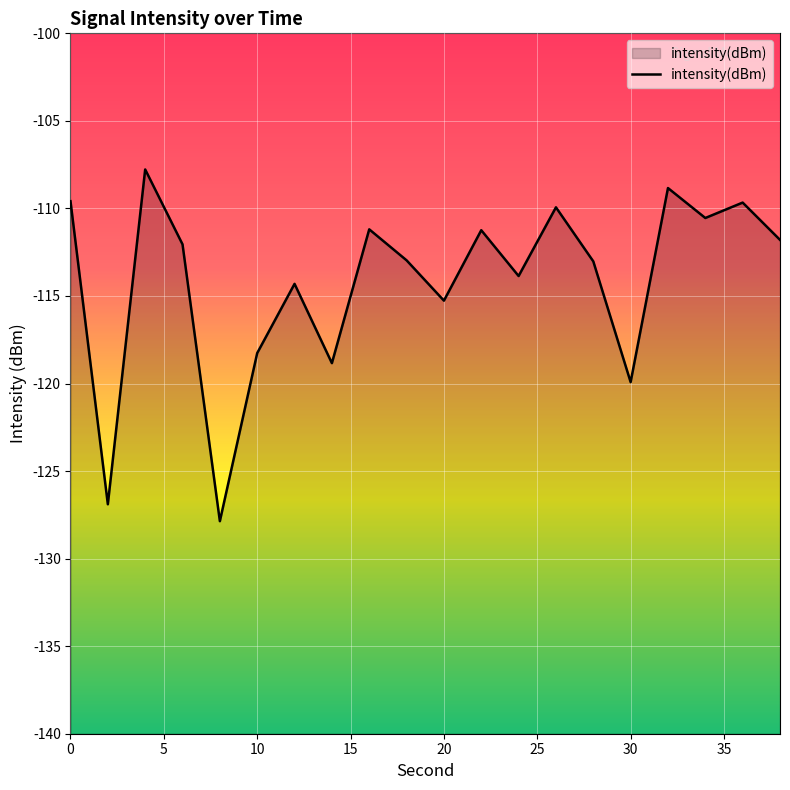

What is the difference between the maximum and minimum values?

20.1